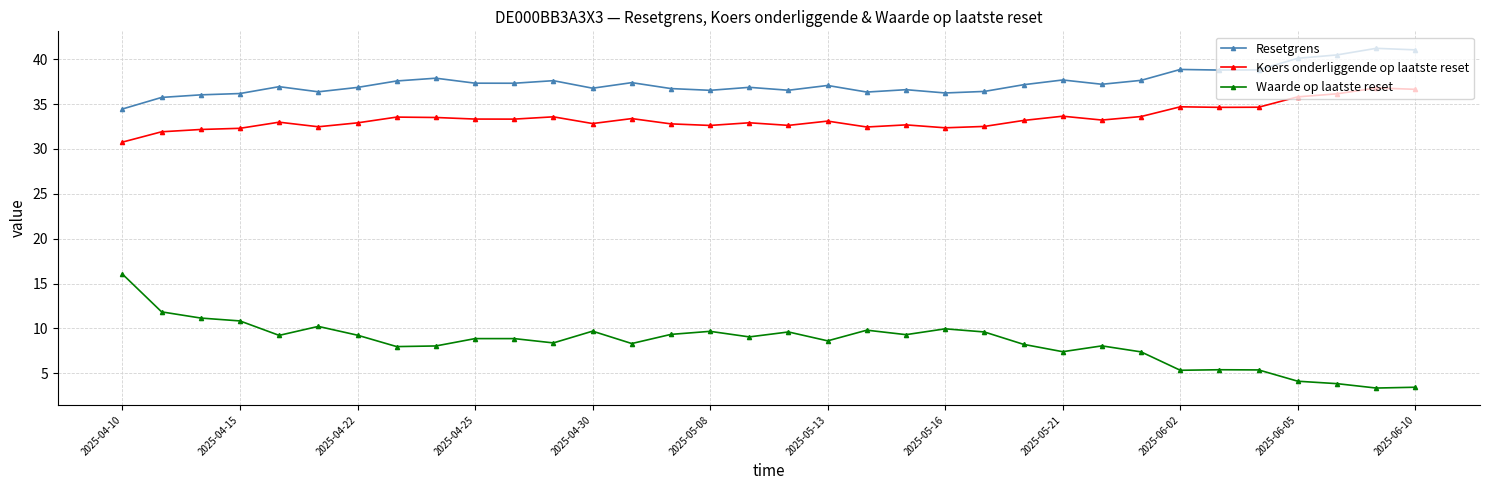

How many categories are shown in the chart?

34